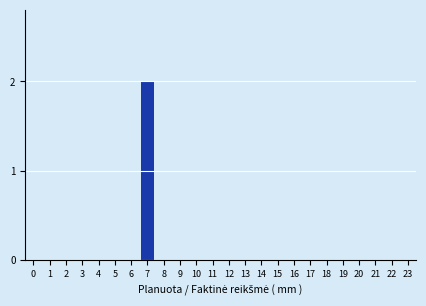

Reading left to right, list all the values displayed in this chart.

0=0	1=0	2=0	3=0	4=0	5=0	6=0	7=2	8=0	9=0	10=0	11=0	12=0	13=0	14=0	15=0	16=0	17=0	18=0	19=0	20=0	21=0	22=0	23=0